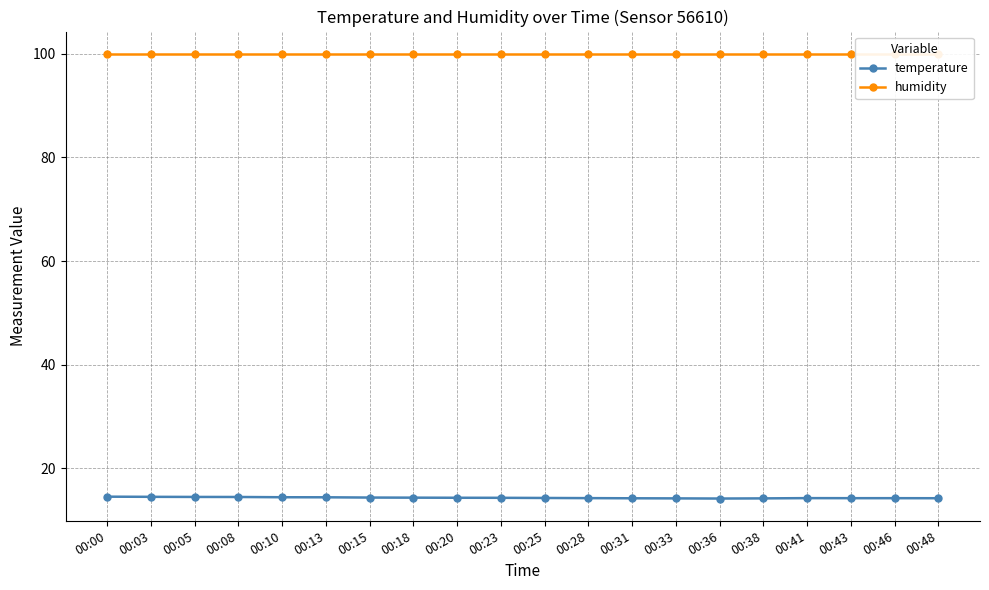

Where is the first local minimum for temperature?

00:36